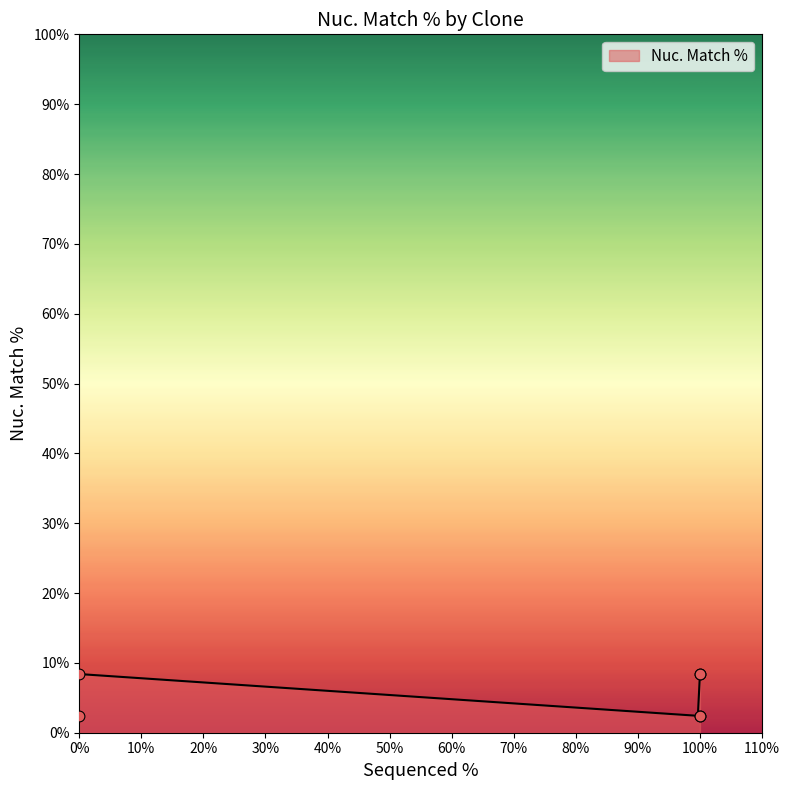

What is the lowest value of the Nuc. Match % series?

2.4